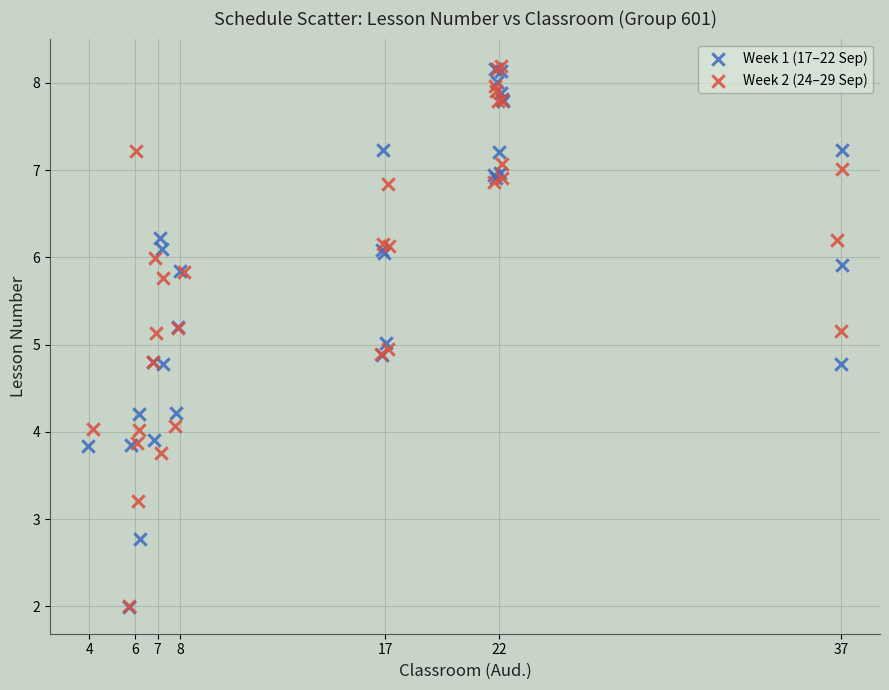

What are all the series names shown in the legend?

Week 1 (17–22 Sep), Week 2 (24–29 Sep)